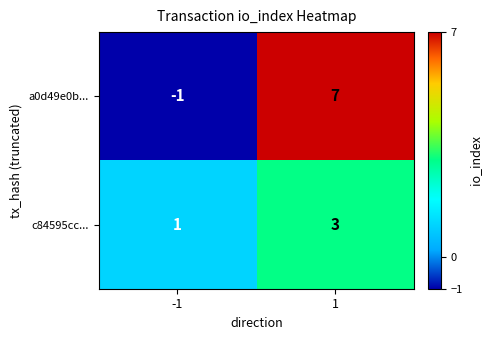

Reading right to left, extract all data points from this chart.

a0d49e0b...: 1=7	-1=-1
c84595cc...: 1=3	-1=1